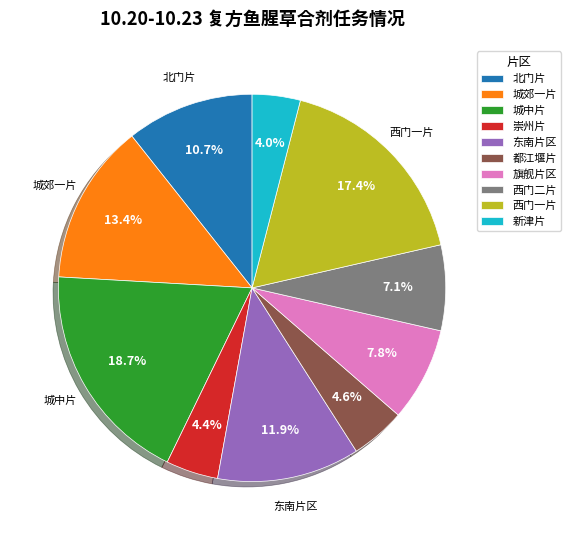

How many slices are in this pie chart?

10